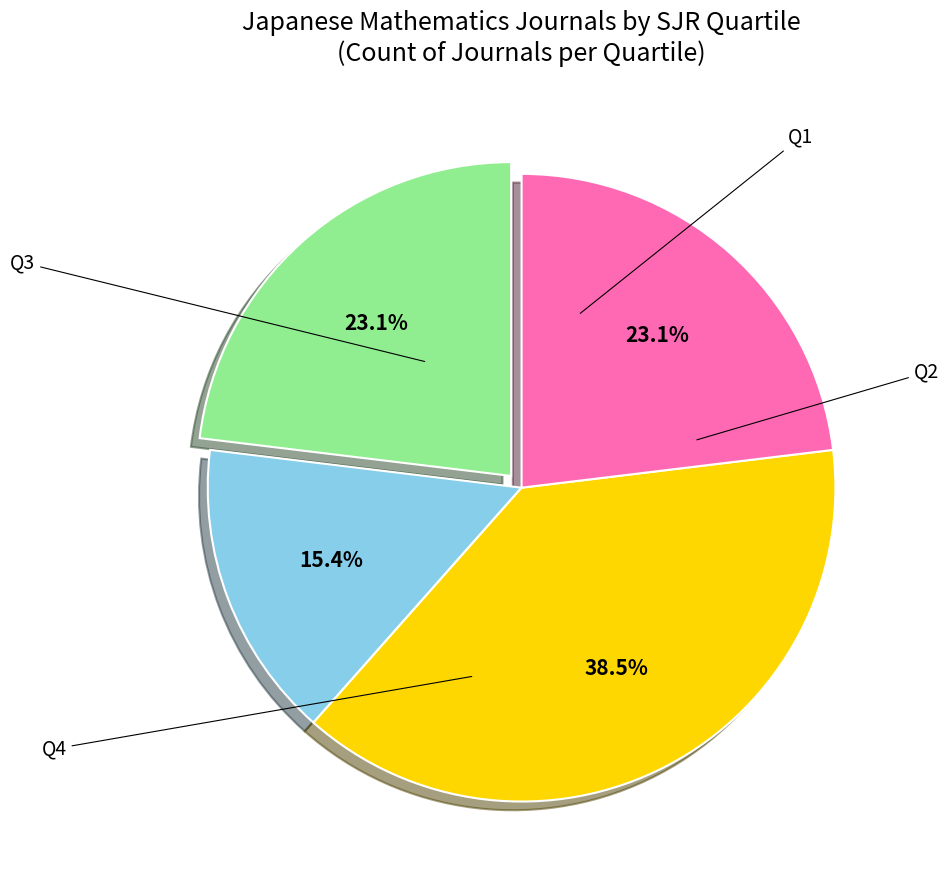

Does any single category account for the majority?

No